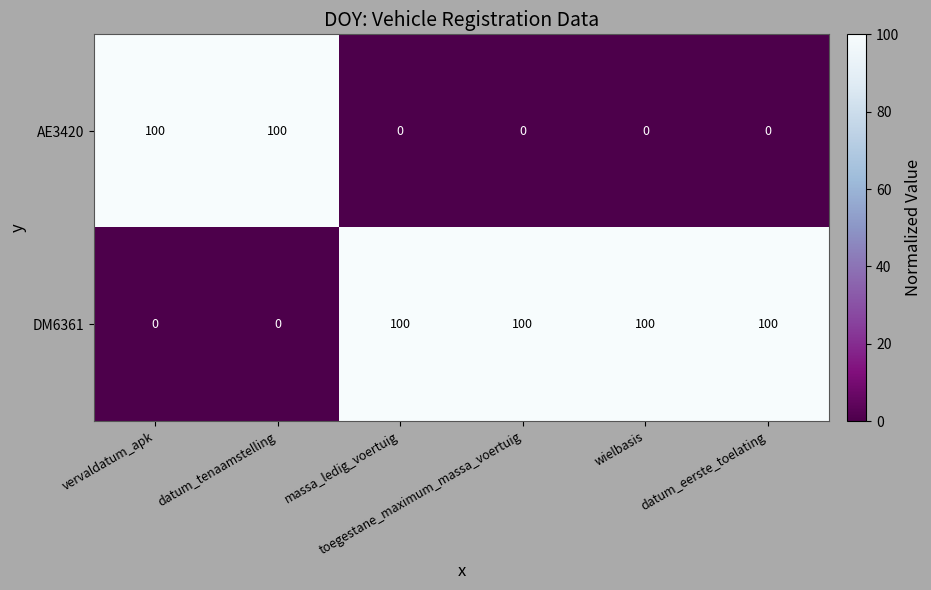

Which series has the largest total across all categories?

DM6361